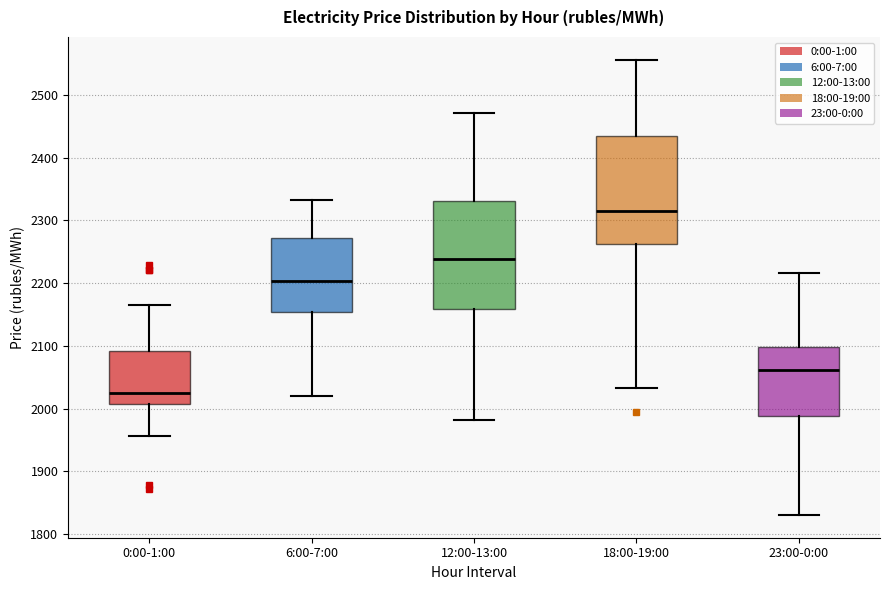

Reading left to right, read every box against the y-axis: the position of its median line, the range the box covers, and the ends of its whiskers. The values are not printed on the chart, so give them approximately, as read against the axis.

0:00-1:00: median 2020, box 2010 to 2090, whiskers 1960 to 2160
6:00-7:00: median 2200, box 2150 to 2270, whiskers 2020 to 2330
12:00-13:00: median 2240, box 2160 to 2330, whiskers 1980 to 2470
18:00-19:00: median 2320, box 2260 to 2430, whiskers 2030 to 2560
23:00-0:00: median 2060, box 1990 to 2100, whiskers 1830 to 2220